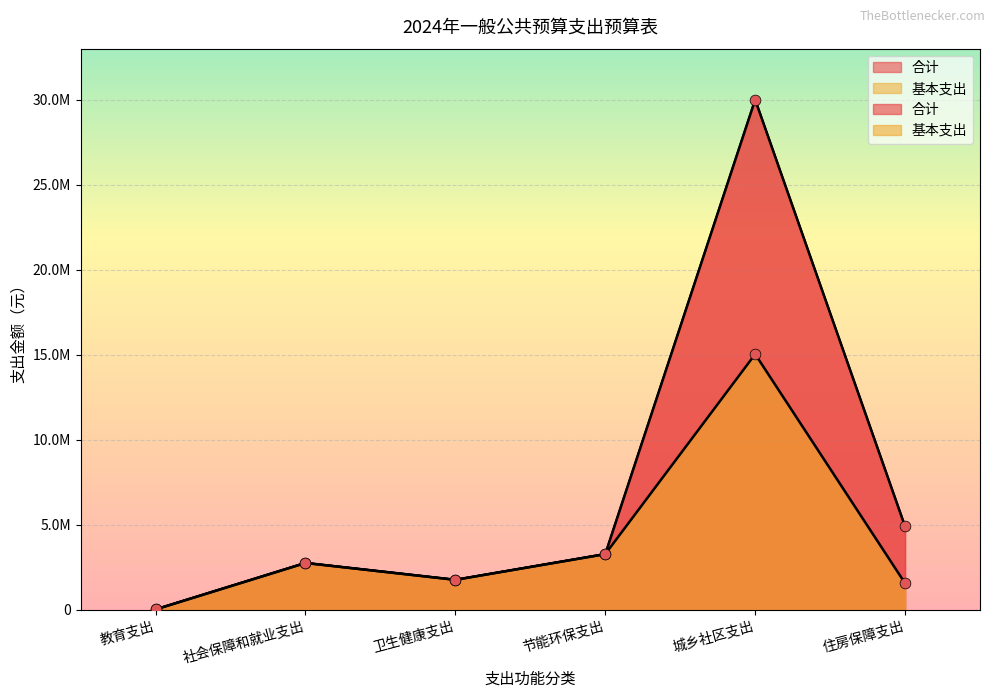

Which series has the largest total across all categories?

合计